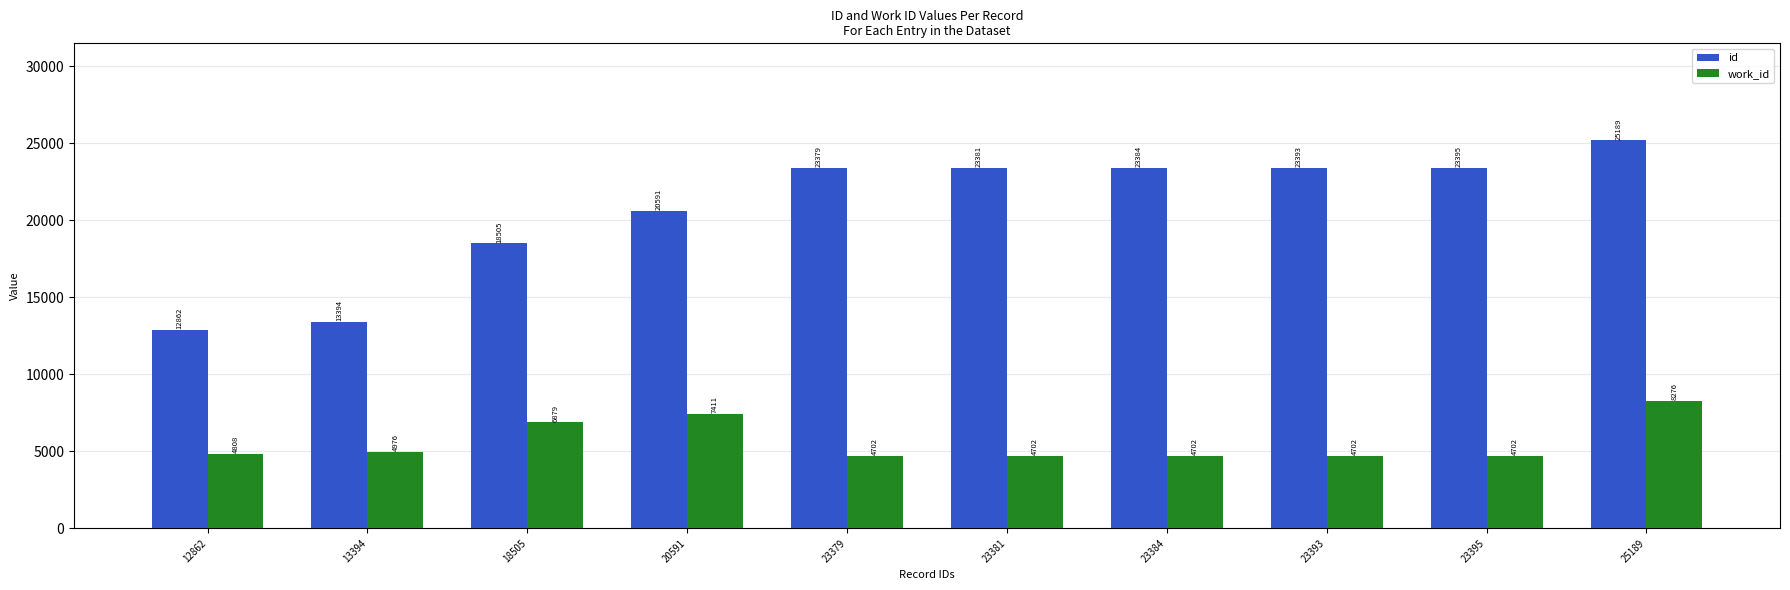

Reading left to right, extract all data points from this chart.

id: 12862	13394	18505	20591	23379	23381	23384	23393	23395	25189
work_id: 4808	4976	6879	7411	4702	4702	4702	4702	4702	8276